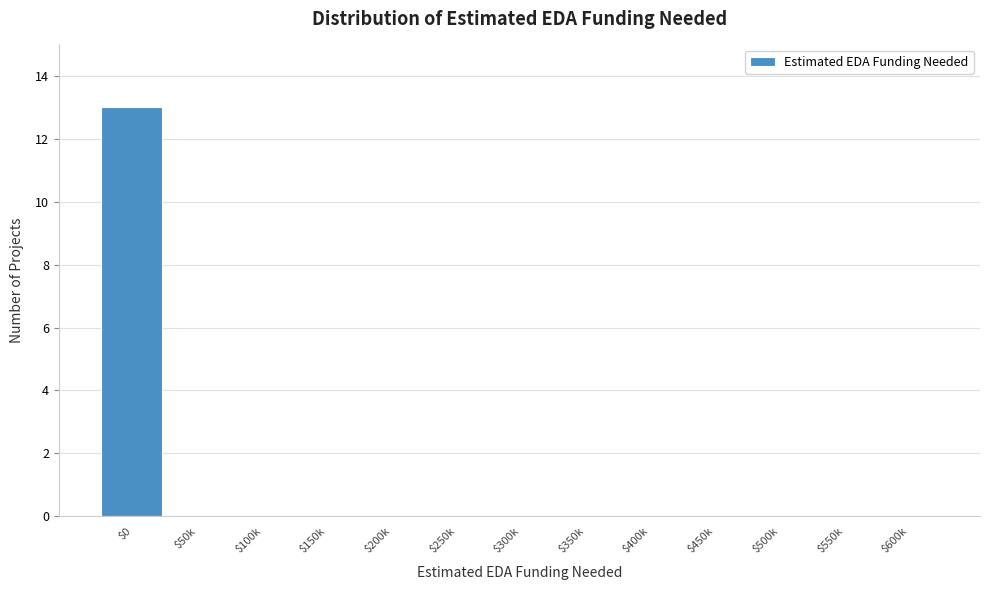

Is it true that the value at $600k is 7?

False